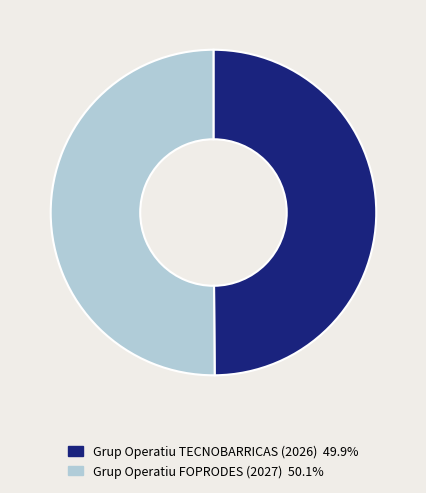

Approximately how many times larger is the value at Grup Operatiu FOPRODES (2027) compared to Grup Operatiu TECNOBARRICAS (2026)?

1.0